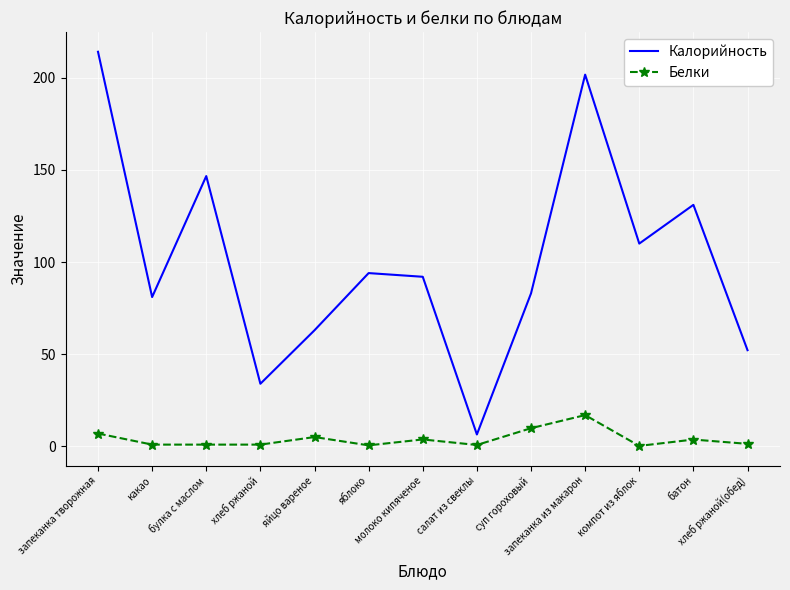

Is it true that Калорийность equals 110.0 at компот из яблок?

True